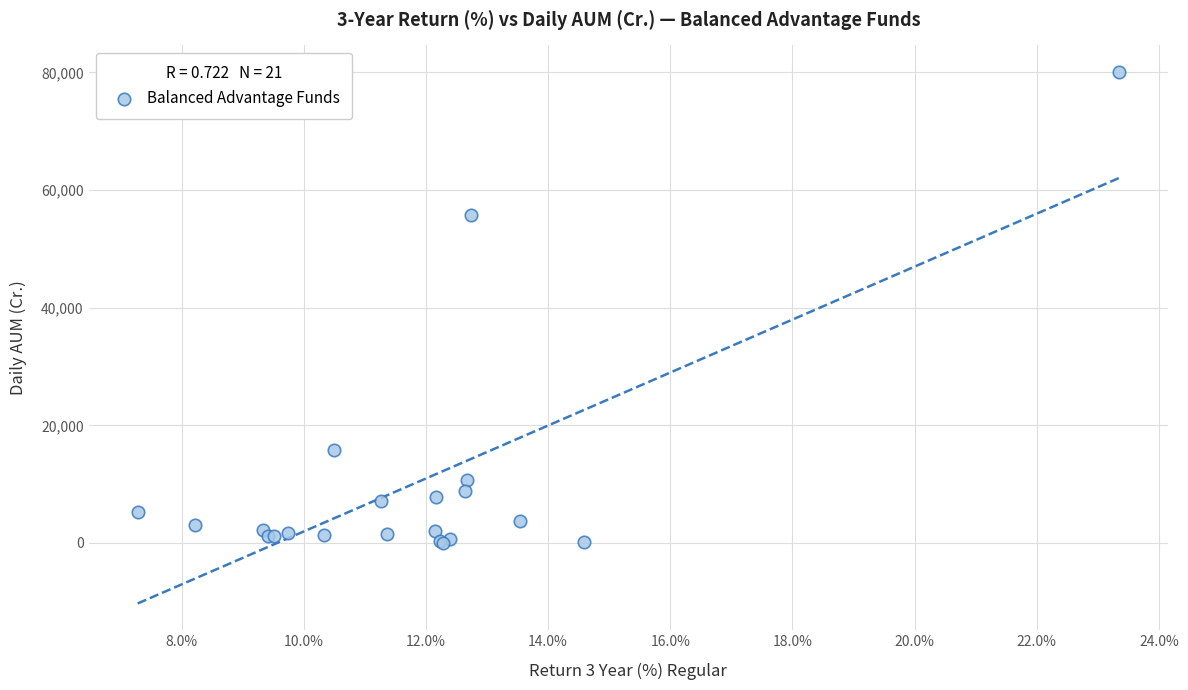

What Y value in the scatter plot is closest to 40067?

55733.2